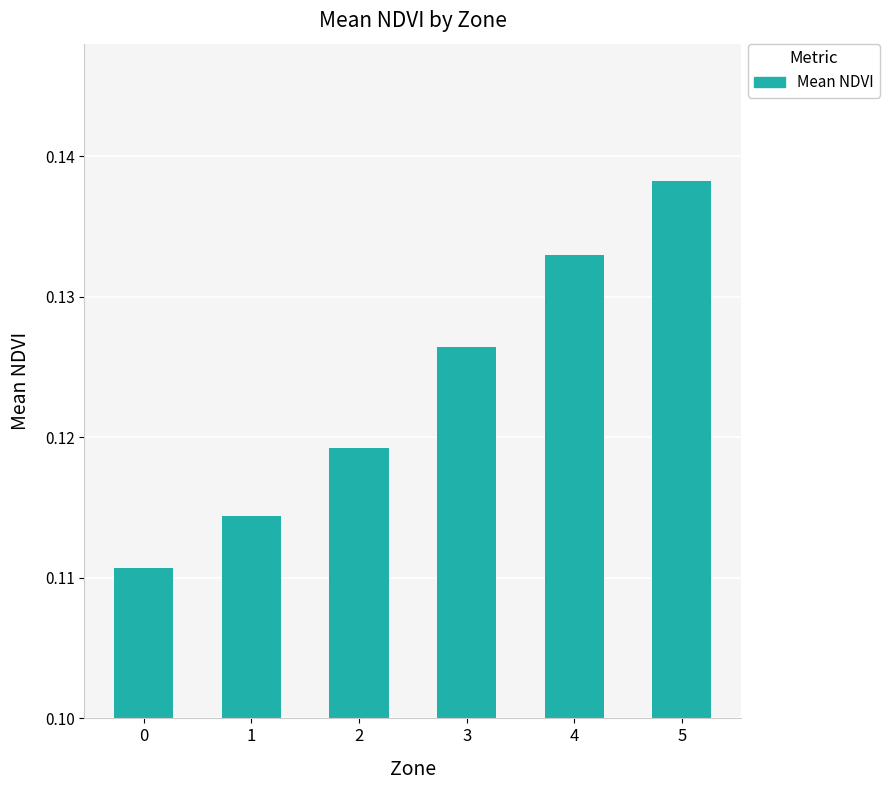

What is the sum of all values?

0.7